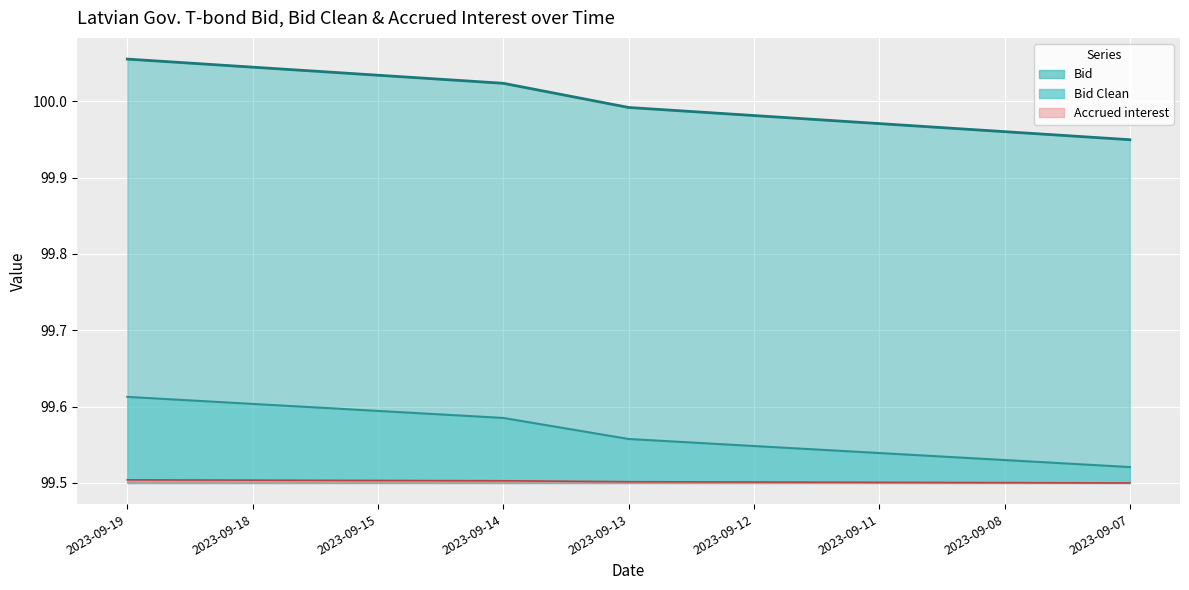

Is the value of Bid Clean at 2023-09-15 greater than the value of Bid at 2023-09-14?

No